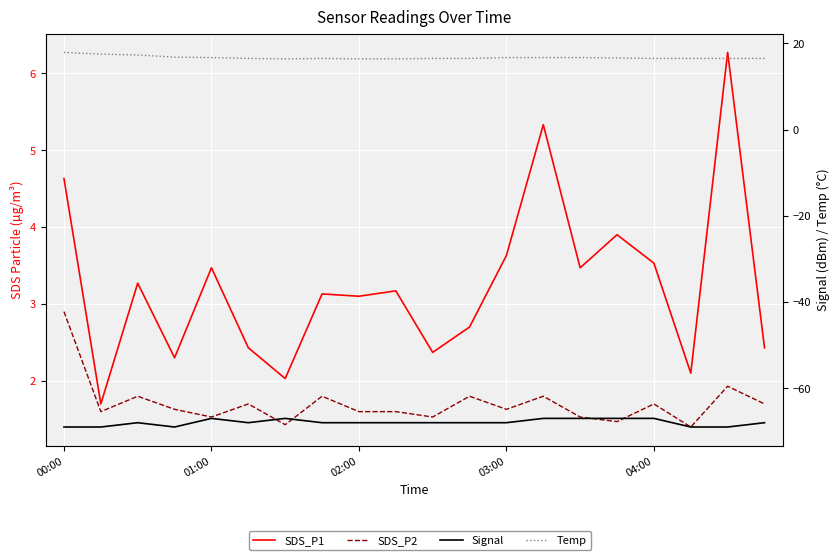

Reading left to right, list all the values displayed in this chart.

SDS_P1: 4.6	1.7	3.3	2.3	3.5	2.4	2.0	3.1	3.1	3.2	2.4	2.7	3.6	5.3	3.5	3.9	3.5	2.1	6.3	2.4
SDS_P2: 2.9	1.6	1.8	1.6	1.5	1.7	1.4	1.8	1.6	1.6	1.5	1.8	1.6	1.8	1.5	1.5	1.7	1.4	1.9	1.7
Signal: -69.0	-69.0	-68.0	-69.0	-67.0	-68.0	-67.0	-68.0	-68.0	-68.0	-68.0	-68.0	-68.0	-67.0	-67.0	-67.0	-67.0	-69.0	-69.0	-68.0
Temp: 17.9	17.5	17.3	16.8	16.7	16.5	16.4	16.5	16.4	16.4	16.5	16.5	16.7	16.7	16.7	16.6	16.5	16.5	16.5	16.5